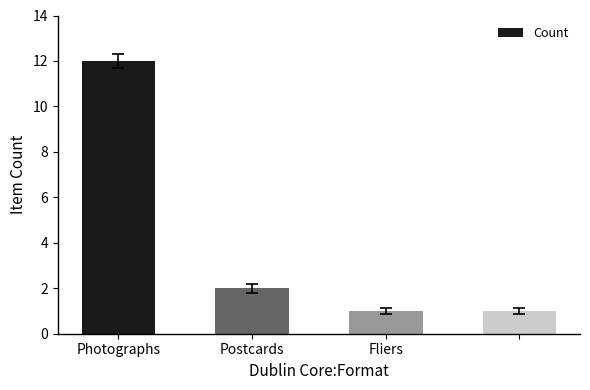

What is the maximum value shown in the chart?

12